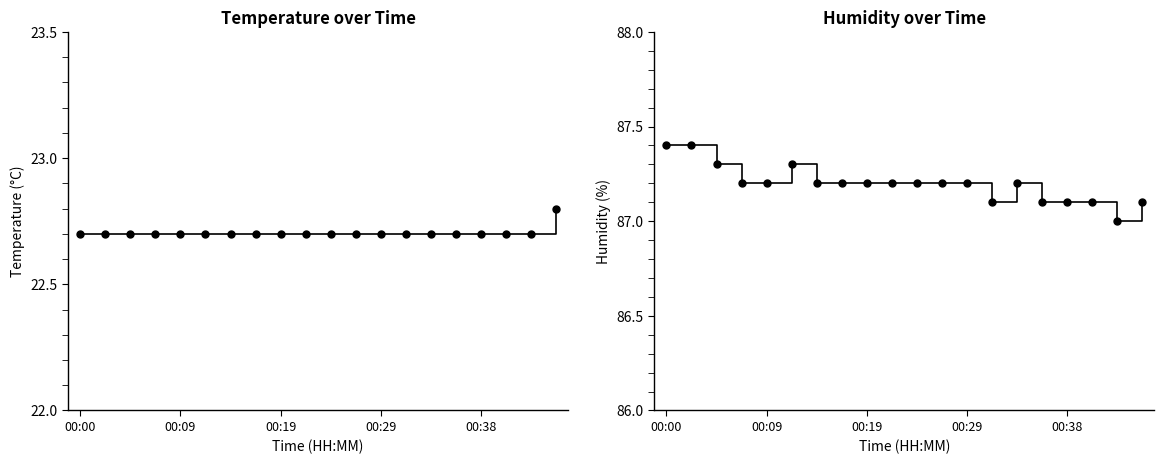

True or false: temperature has more than 0 points higher than both neighbors.

False